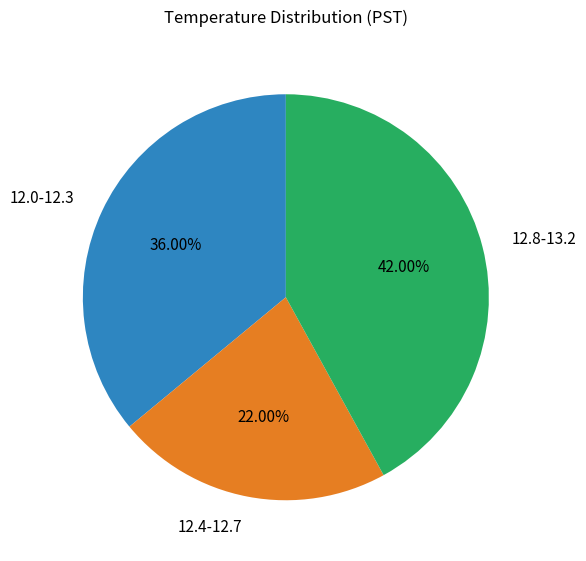

Is 12.4-12.7 the majority of the pie?

No